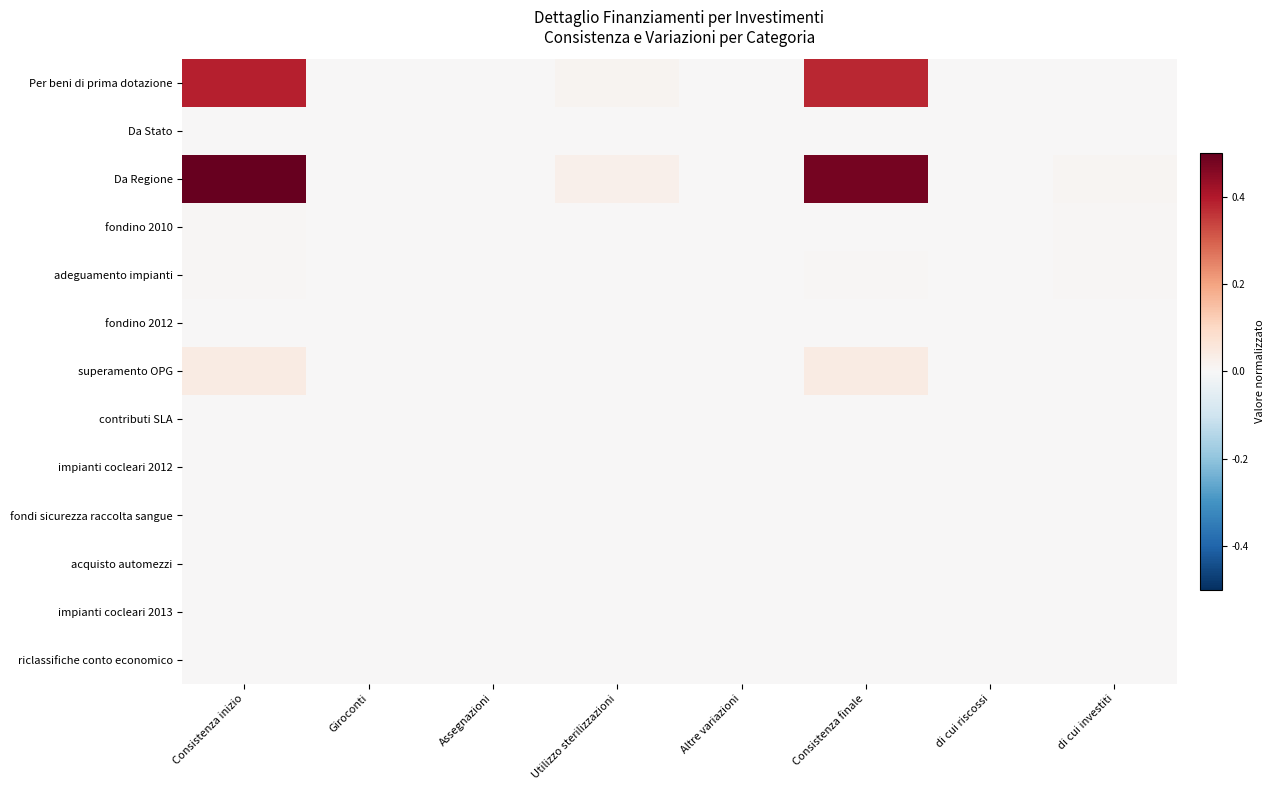

Between di cui investiti and Consistenza inizio, which is larger?

Consistenza inizio